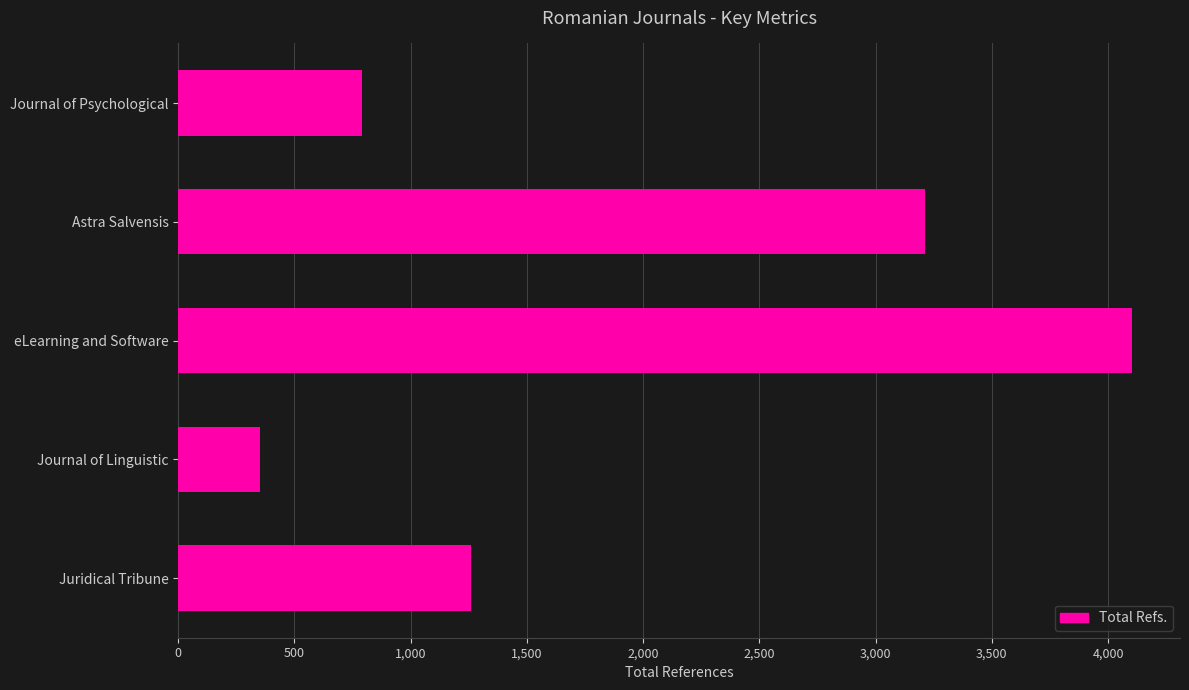

How many data points are less than 1259?

2